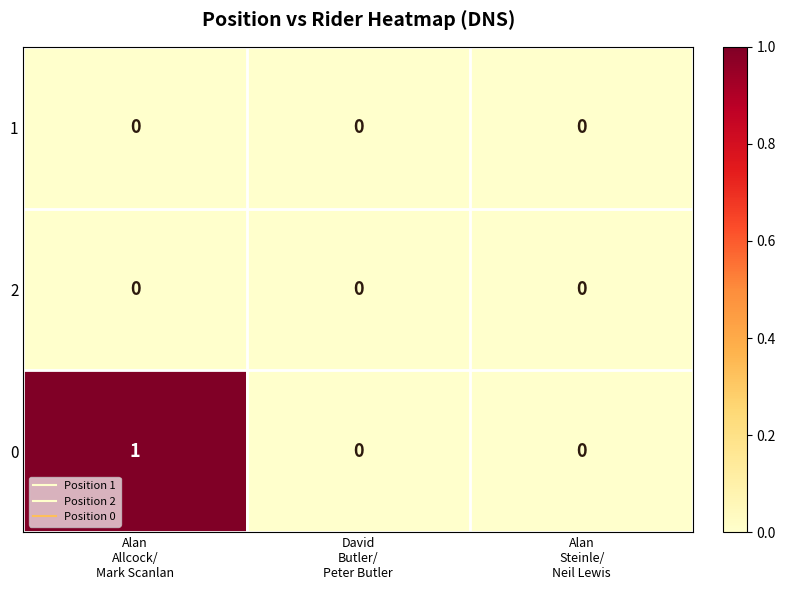

Reading right to left, transcribe all the data shown in this chart.

1: 0	0	0
2: 0	0	0
0: 0	0	1